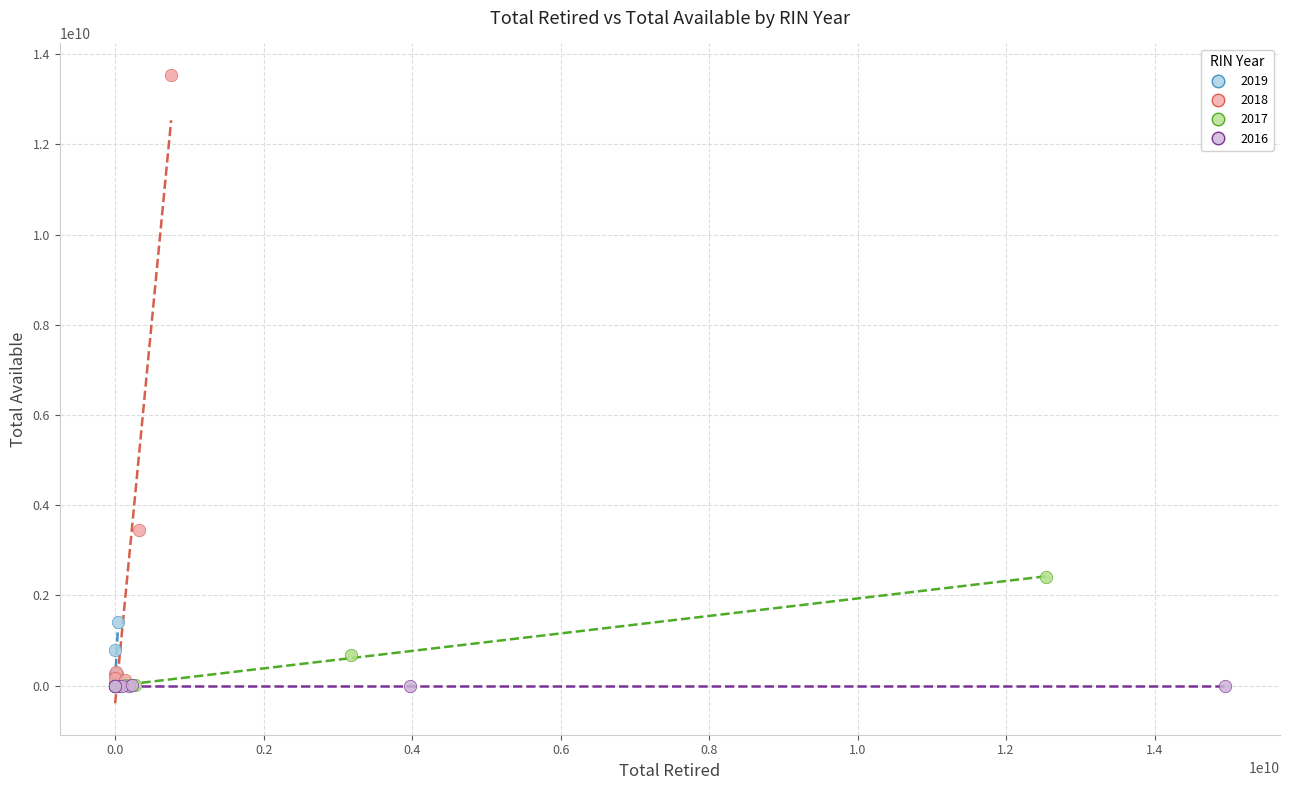

Which series contains the highest Y value?

2018